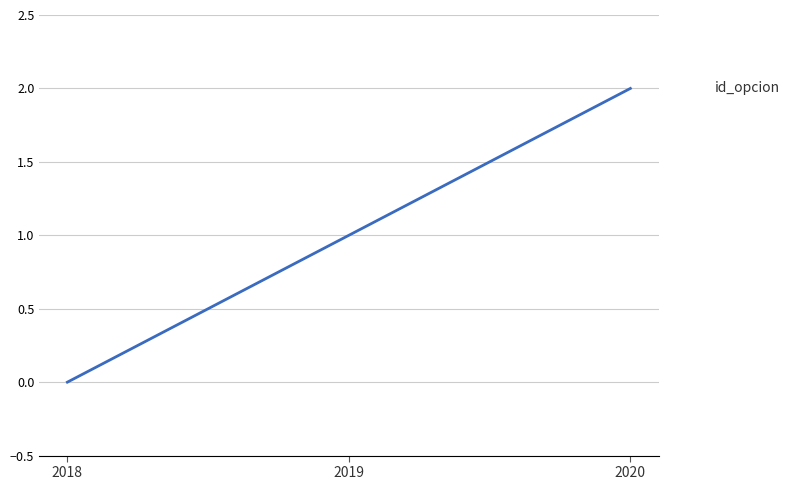

What is the difference between the maximum and minimum values?

2